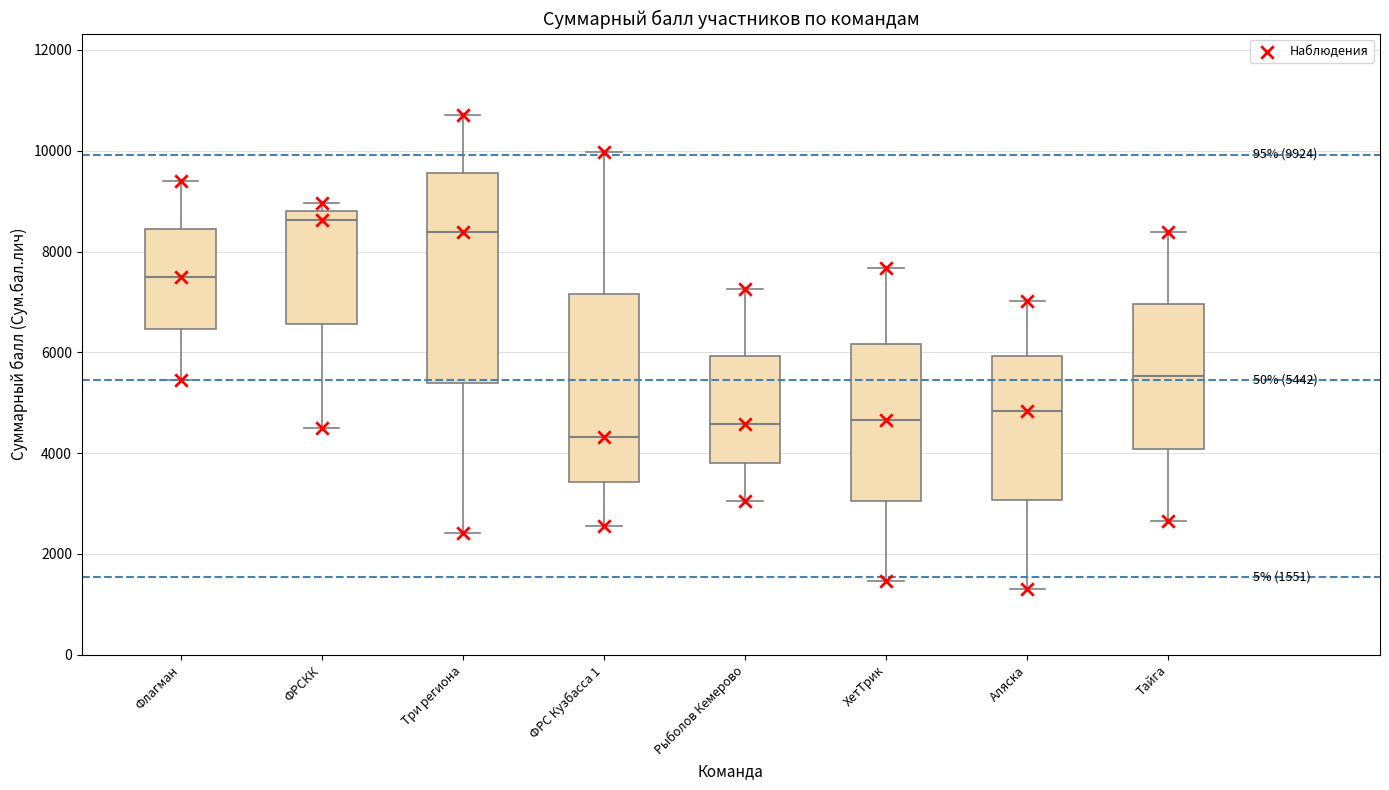

Which box is the tallest, from its lower edge to its upper edge?

Три региона